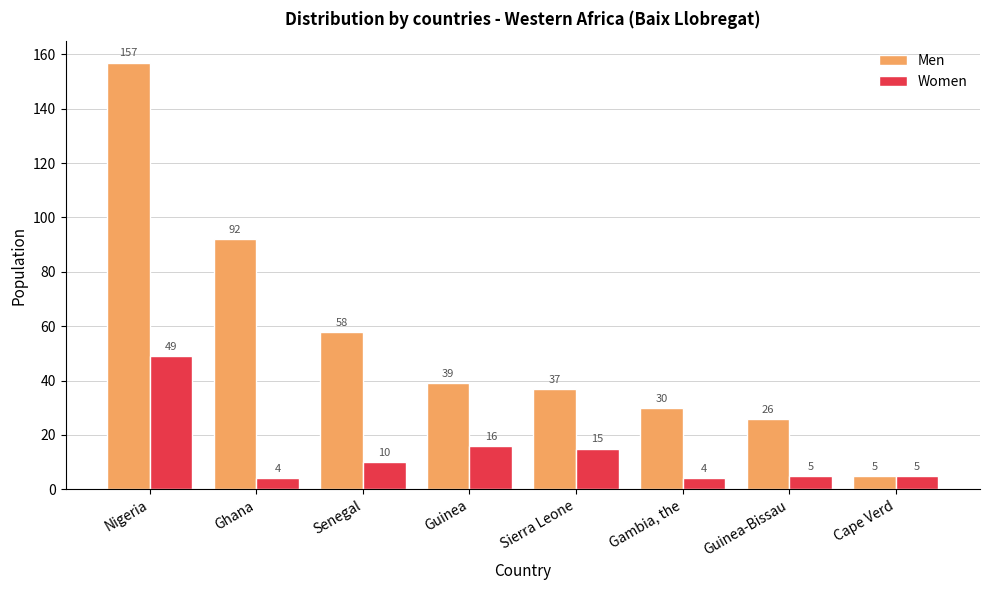

How many distinct data groups are displayed?

2